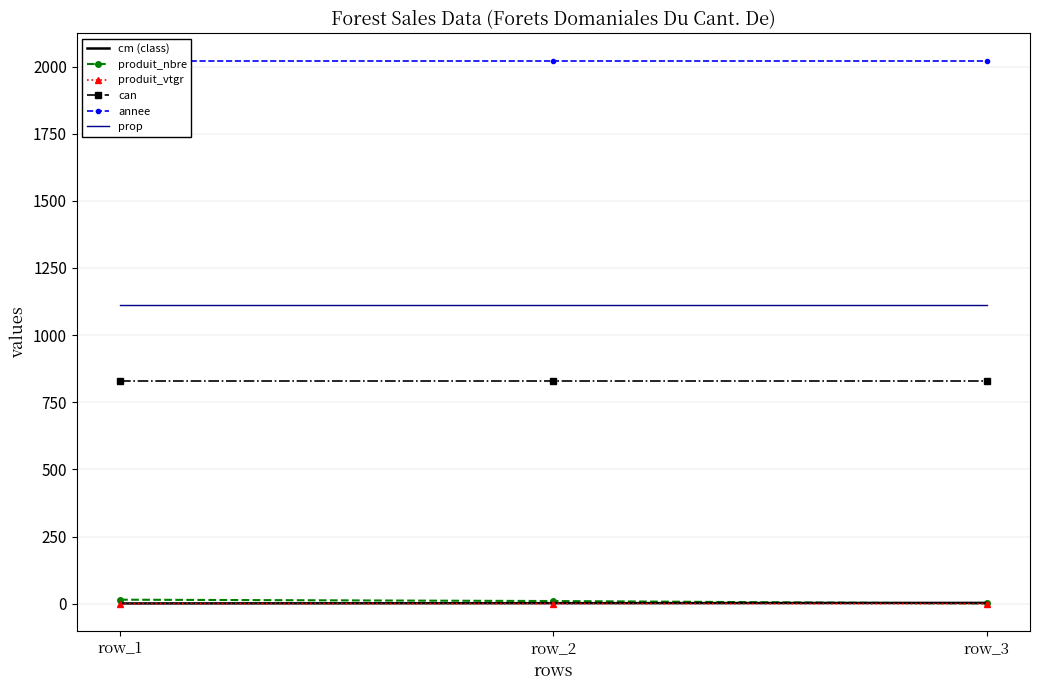

What is the value of the produit_nbre point at the 2nd from the left?

10.0